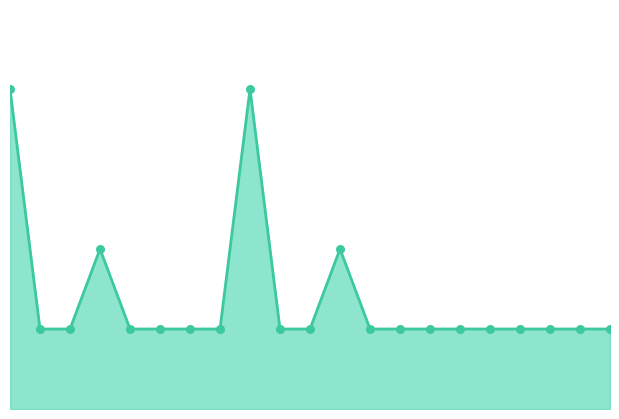

Which series has the largest Y range (max minus min)?

observations_line